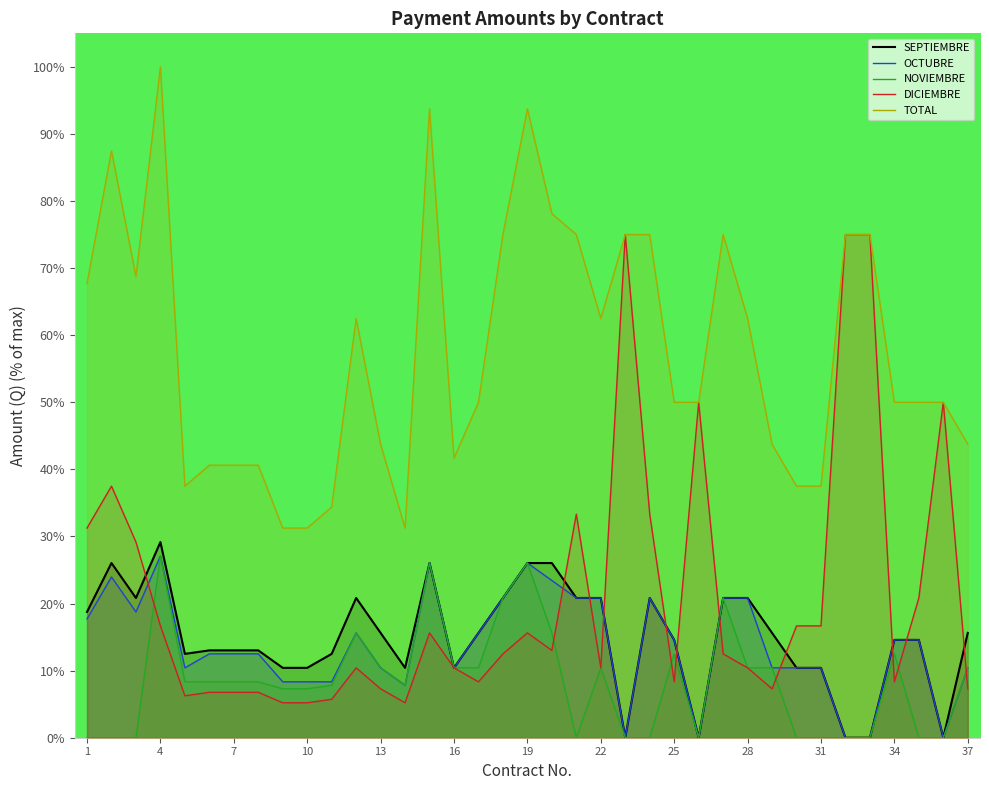

In NOVIEMBRE, how many points are lower than both neighbors (excluding endpoints)?

3